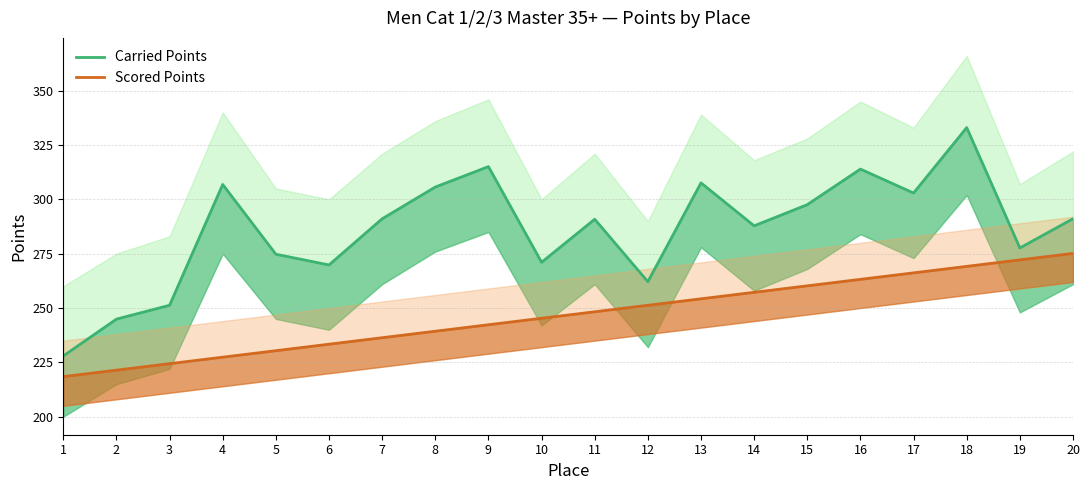

Is it true that Carried Points equals 64.2 at 2?

False